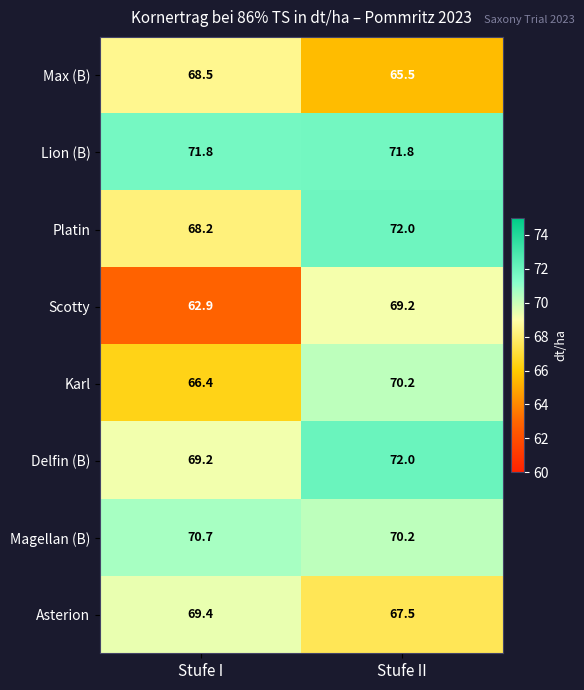

What is the maximum value shown in the chart?

72.0